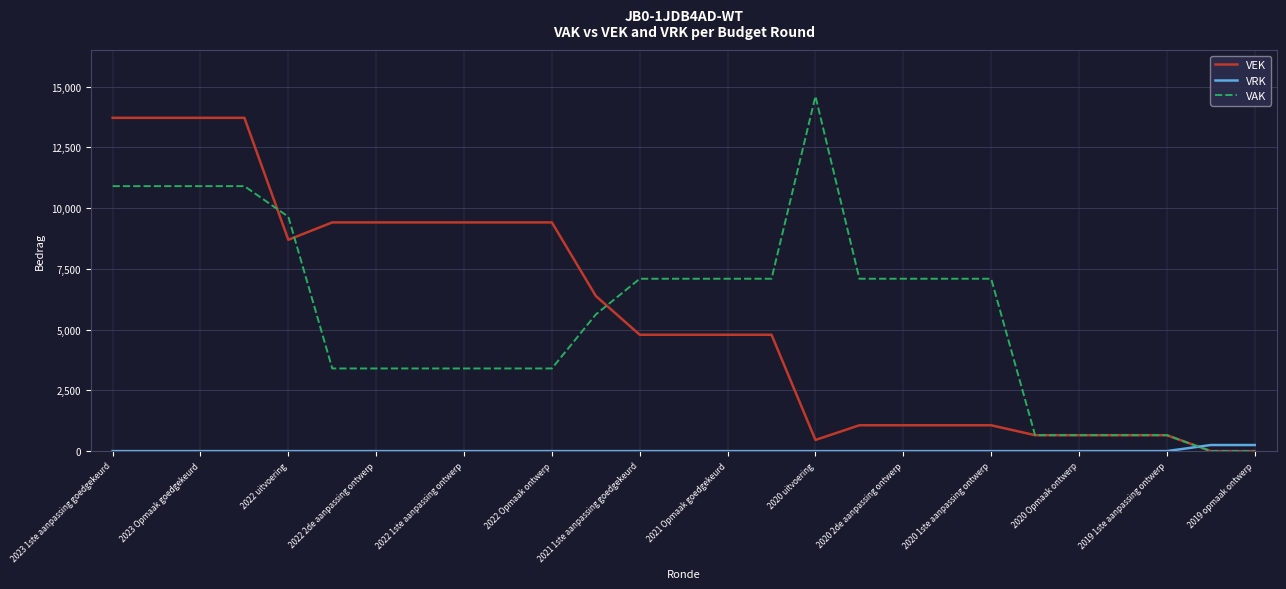

How many intersections are there between VRK and VEK?

1